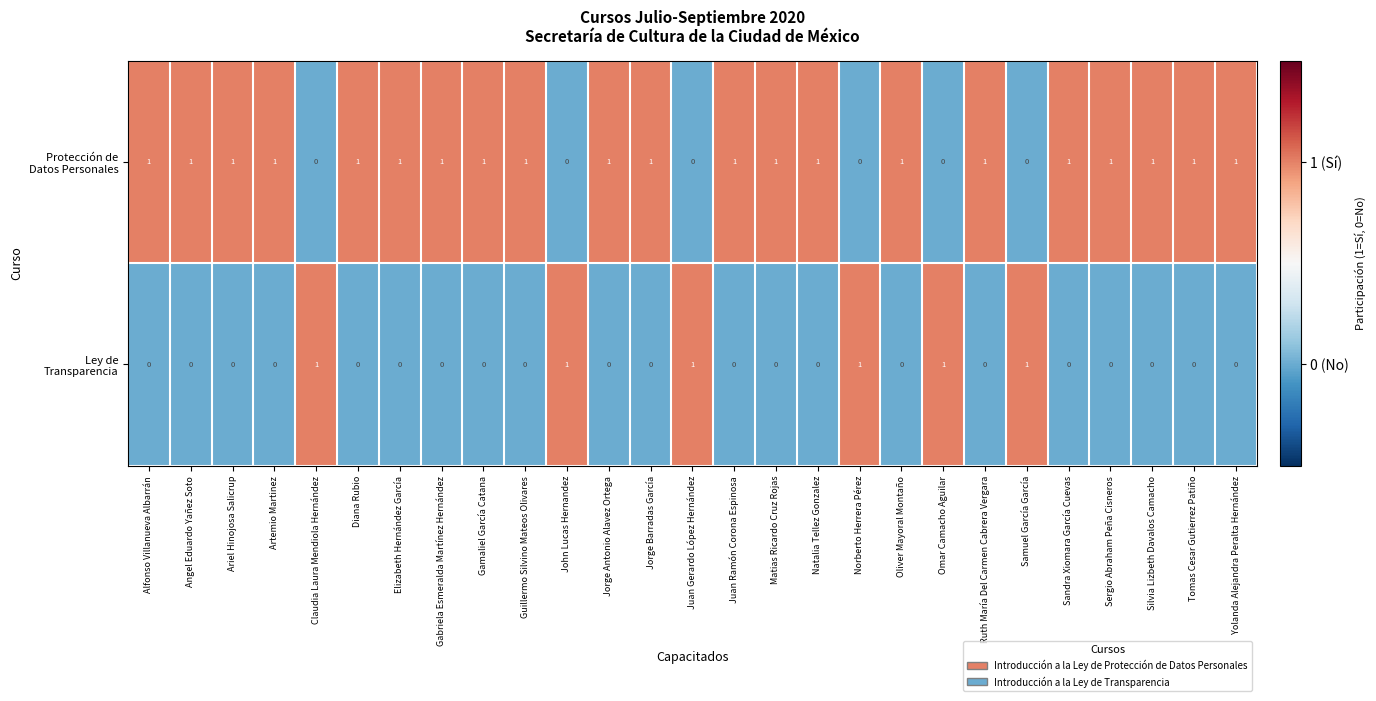

What is the spread (max minus min) of values at Matias Ricardo Cruz Rojas?

1